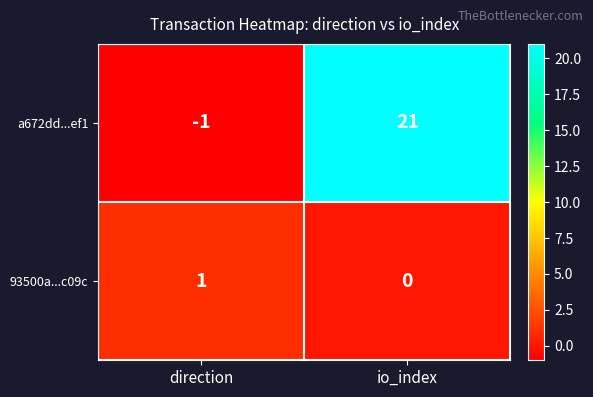

Which series has the largest total across all categories?

a672dd...ef1